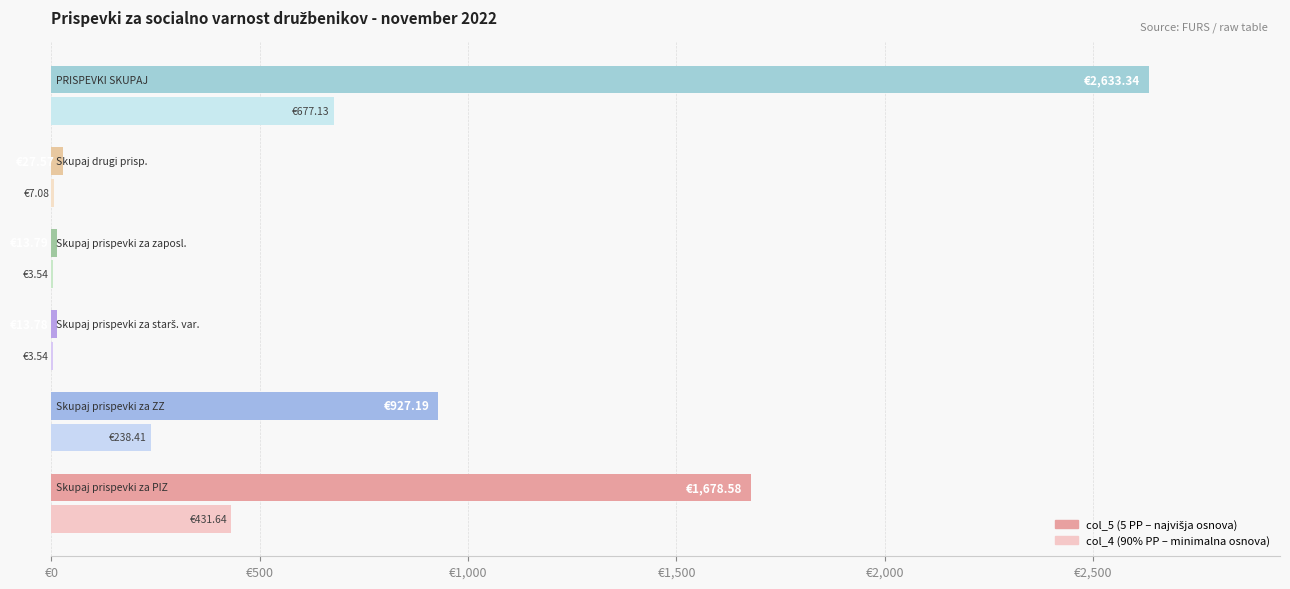

Reading right to left, what are all the values shown in this chart?

col_5 (5 PP): 2633.3	27.6	13.8	13.8	927.2	1678.6
col_4 (90% PP): 677.1	7.1	3.5	3.5	238.4	431.6